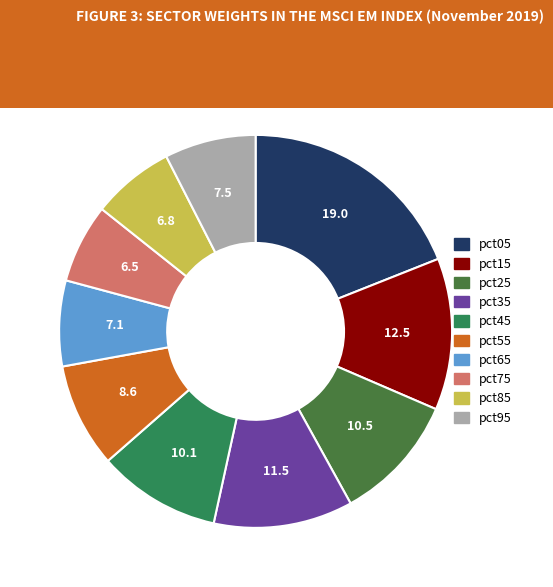

What portion of the pie excludes pct45?

89.9%